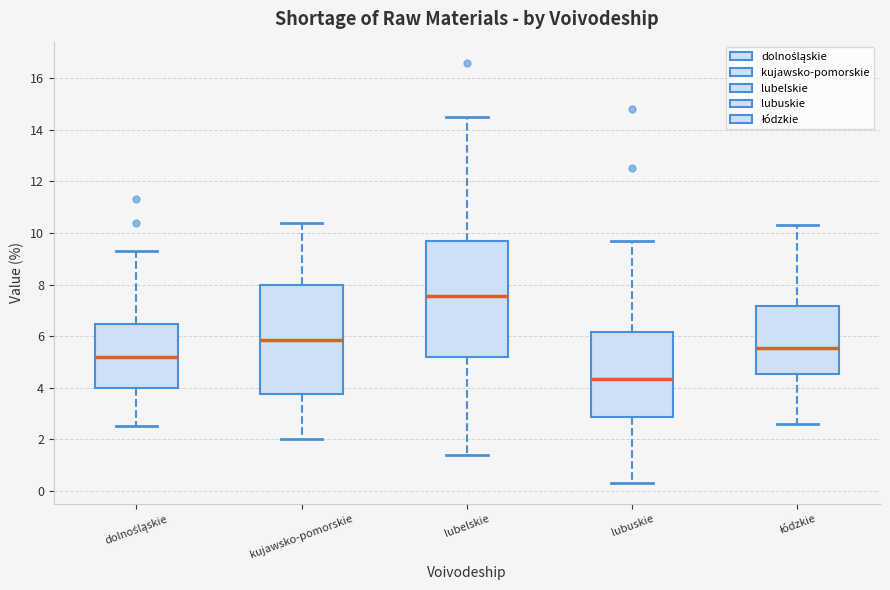

Reading left to right, read every box against the y-axis: the position of its median line, the range the box covers, and the ends of its whiskers. The values are not printed on the chart, so give them approximately, as read against the axis.

dolnośląskie: median 5.2, box 4.0 to 6.4, whiskers 2.6 to 9.4
kujawsko-pomorskie: median 5.8, box 3.8 to 8.0, whiskers 2.0 to 10.4
lubelskie: median 7.6, box 5.2 to 9.8, whiskers 1.4 to 14.6
lubuskie: median 4.4, box 2.8 to 6.2, whiskers 0.4 to 9.8
łódzkie: median 5.6, box 4.6 to 7.2, whiskers 2.6 to 10.4